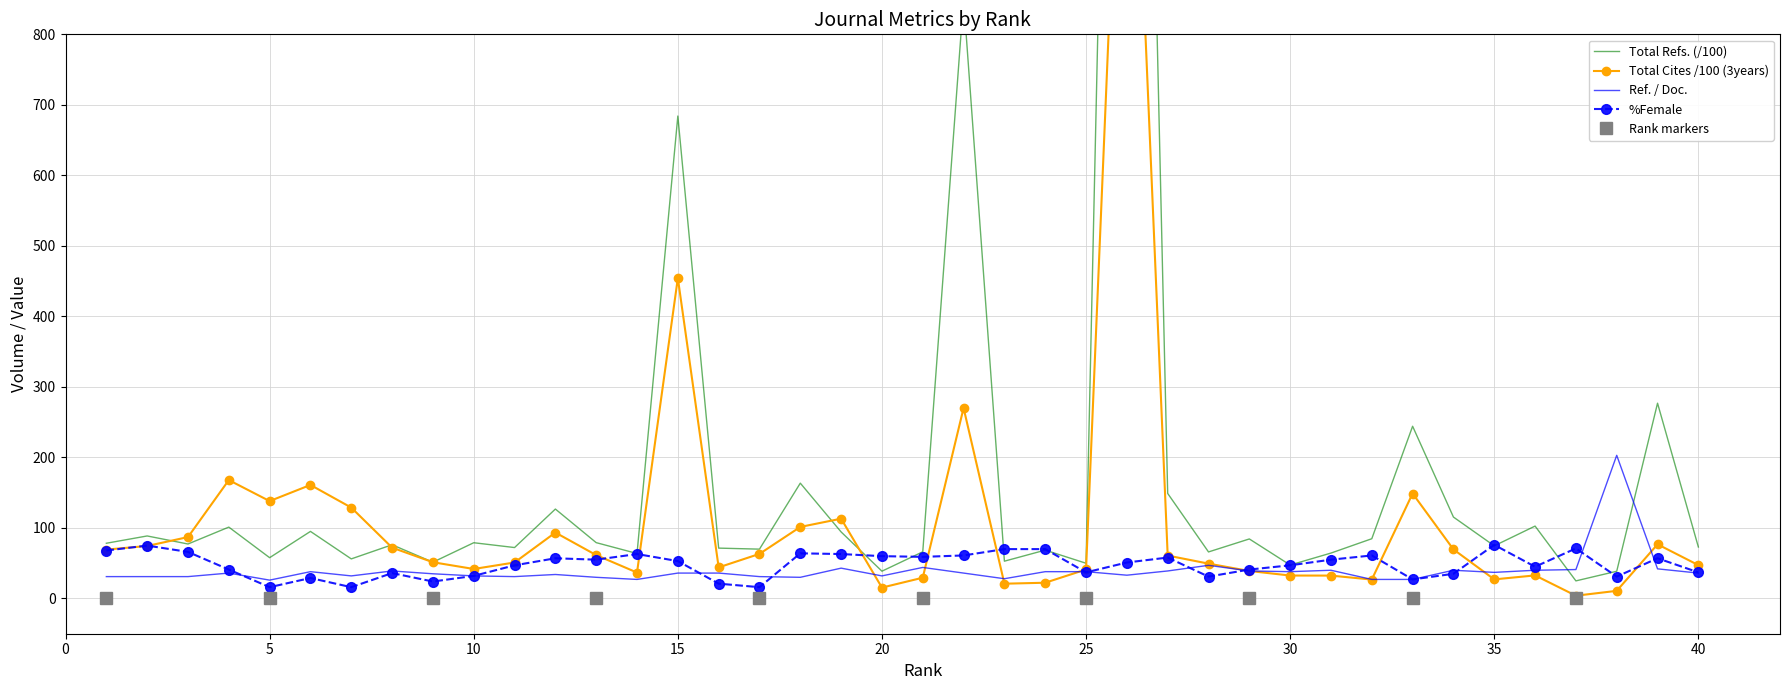

What is the value of the Ref. / Doc. point at the 27th from the left?

39.0